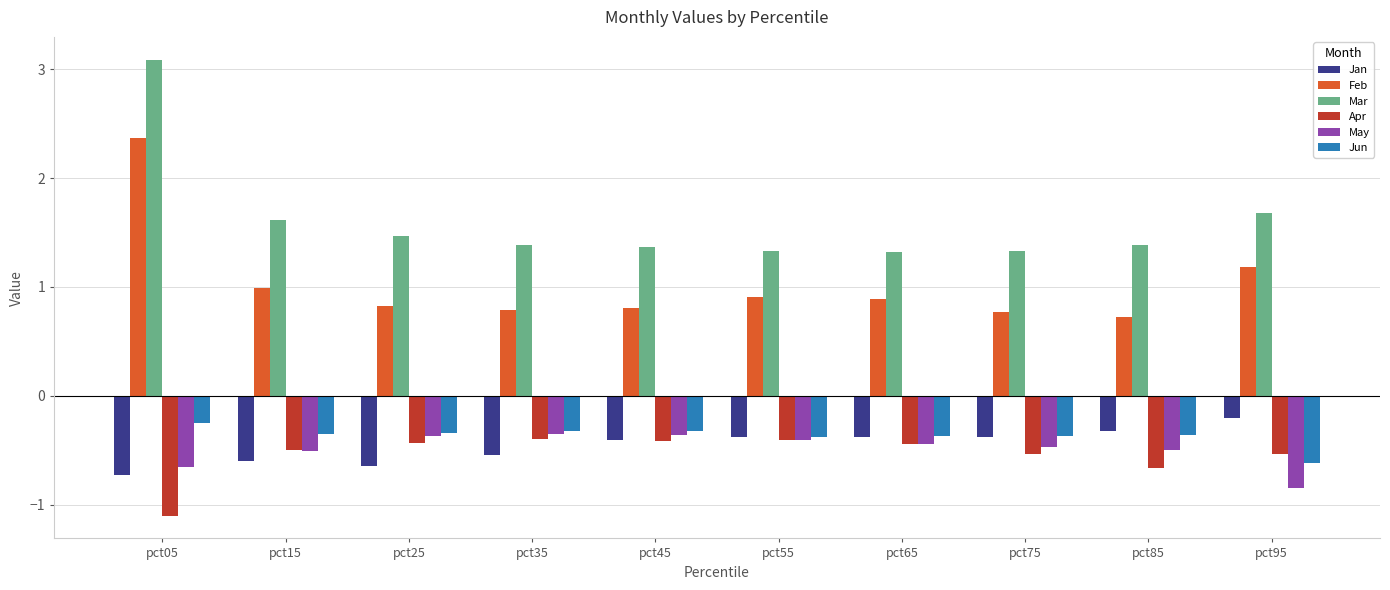

Count the Mar values in the range 1 to 2.

9